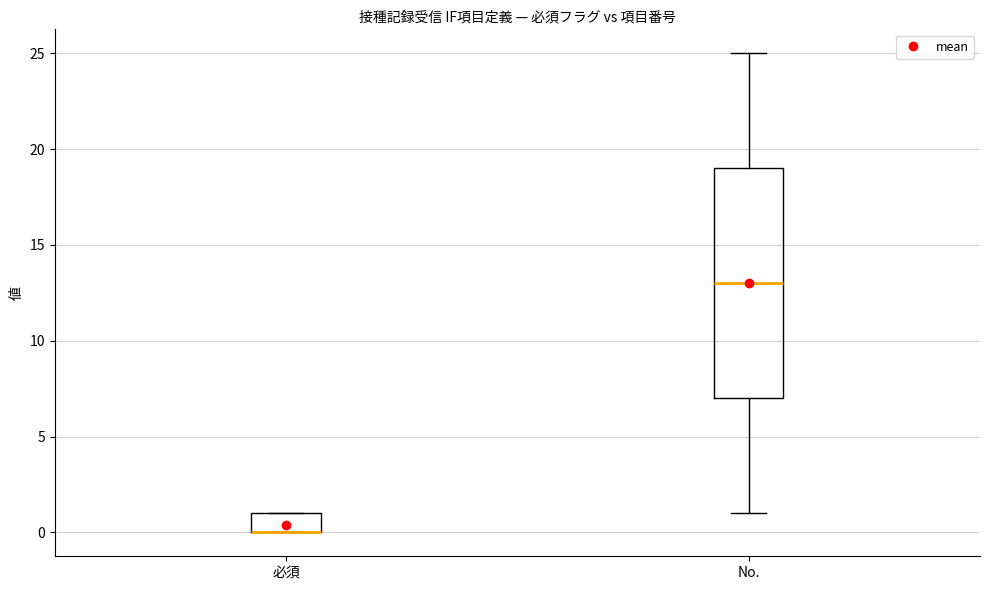

Reading left to right, read every box against the y-axis: the position of its median line, the range the box covers, and the ends of its whiskers. The values are not printed on the chart, so give them approximately, as read against the axis.

必須: median 0 (drawn on the box's lower edge), box 0 to 1, whiskers 0 to 1
No.: median 13, box 7 to 19, whiskers 1 to 25